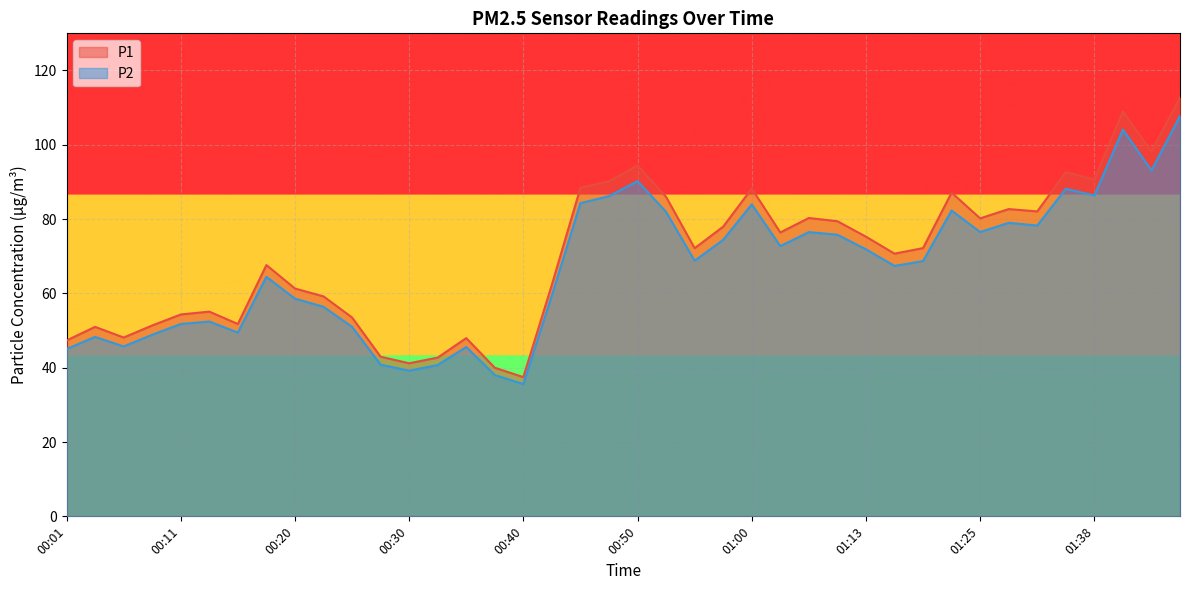

What is the label of the 18th point from the right?

00:55